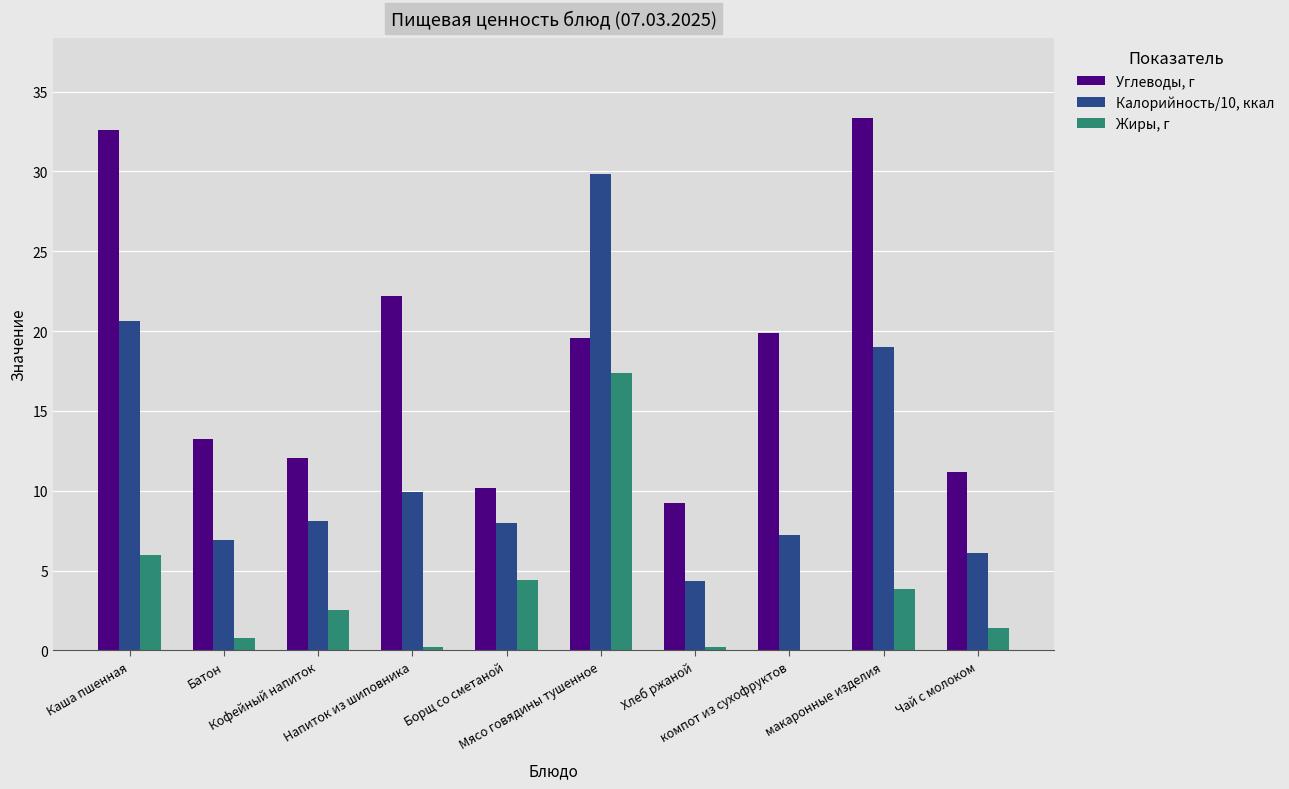

What is the highest value of the Калорийность/10, ккал series?

29.8